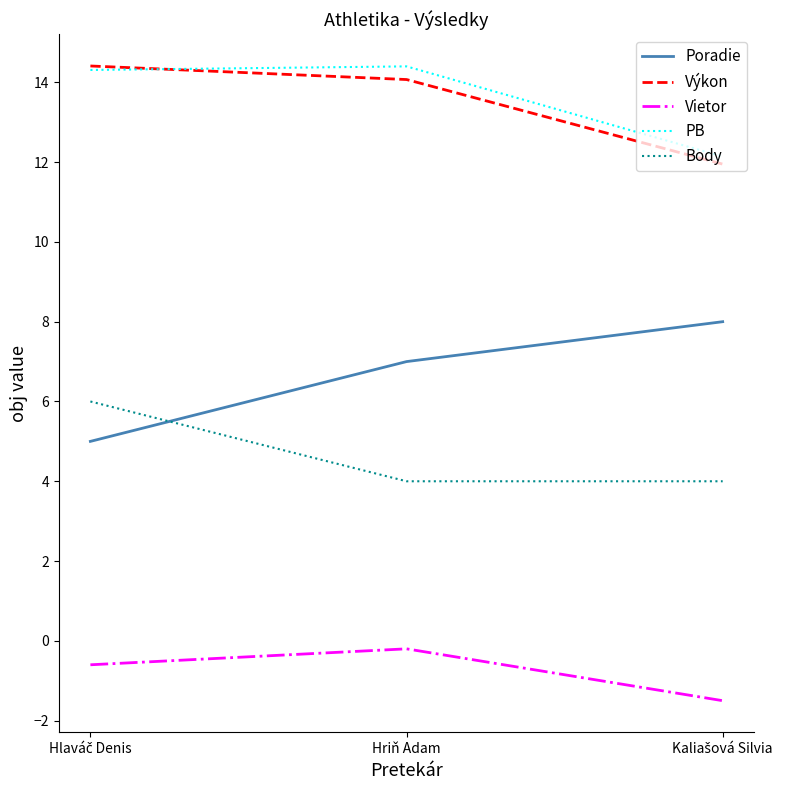

How many lines are shown in the chart?

5